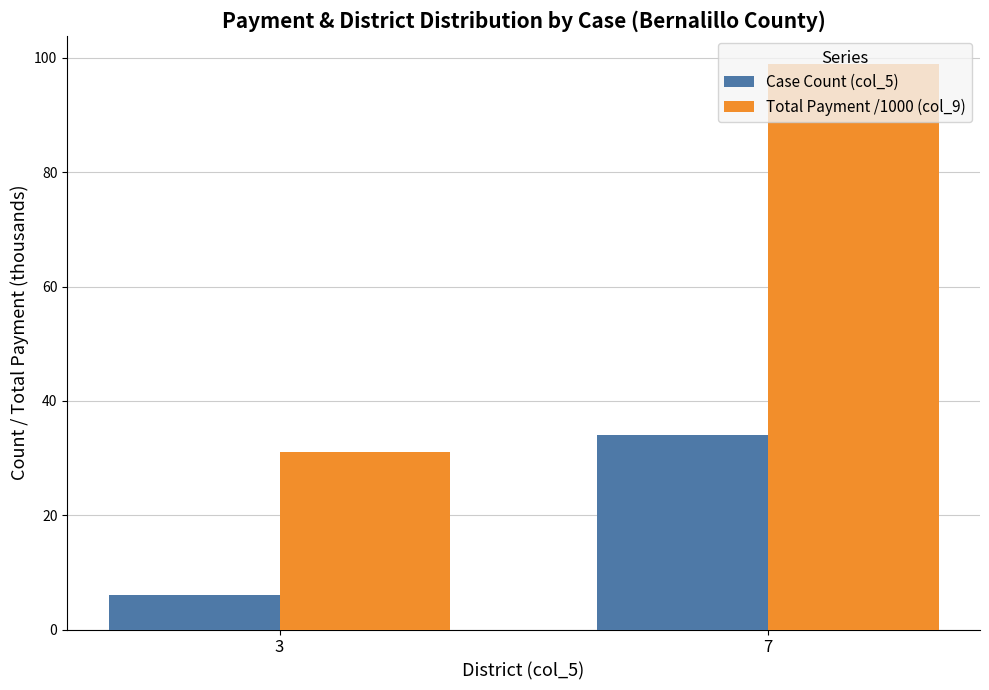

What are all the series names shown in the legend?

Case Count (col_5), Total Payment /1000 (col_9)